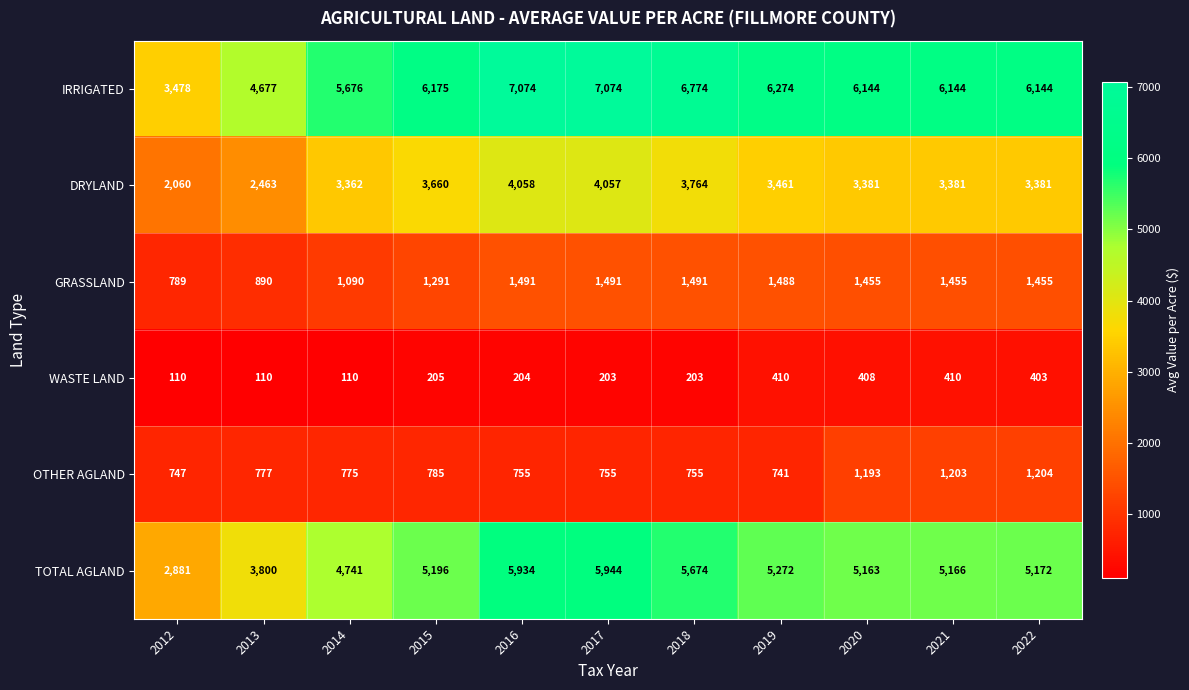

Is it true that TOTAL AGLAND equals 8178 at 2015?

False